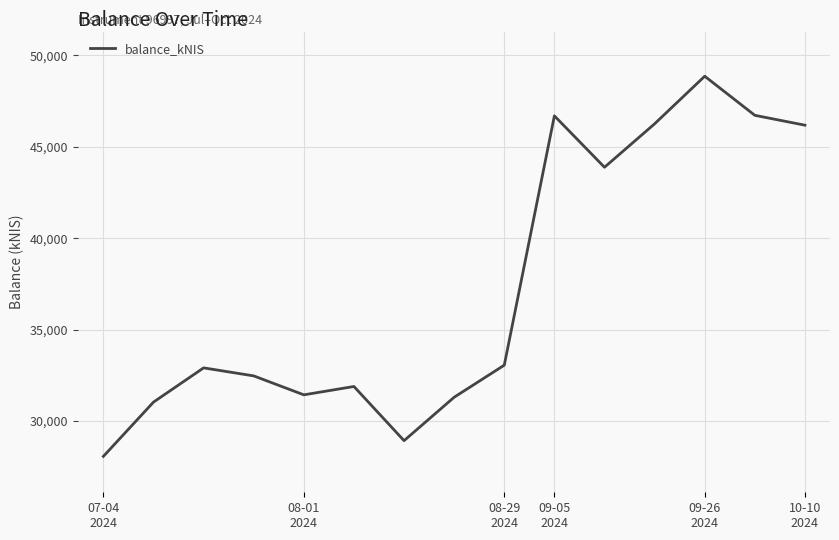

What is the smallest value displayed?

28073.6